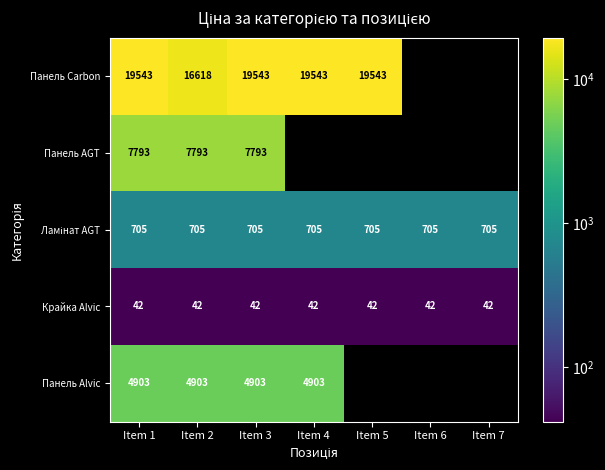

Which has a higher value, Item 3 or Item 2?

Item 3